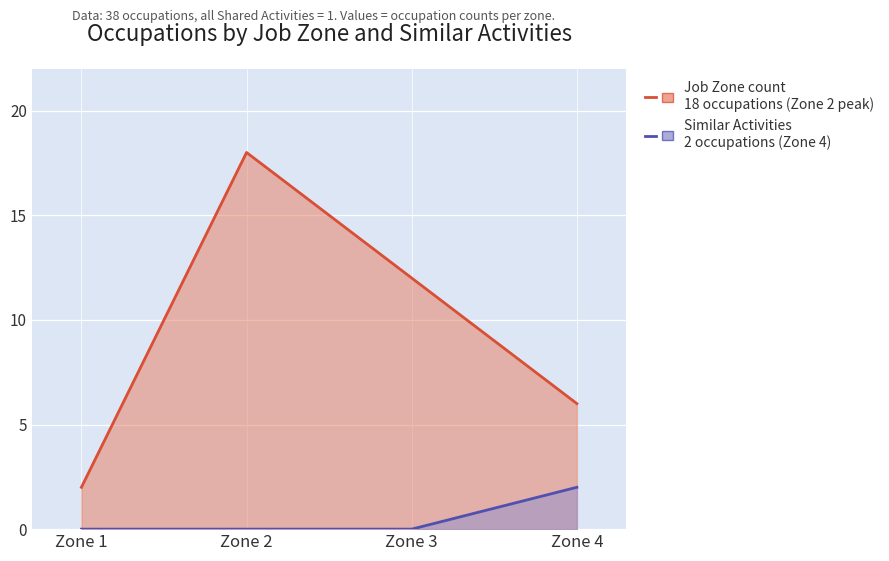

True or false: Job Zone count and Similar Activities count intersect in this chart.

False